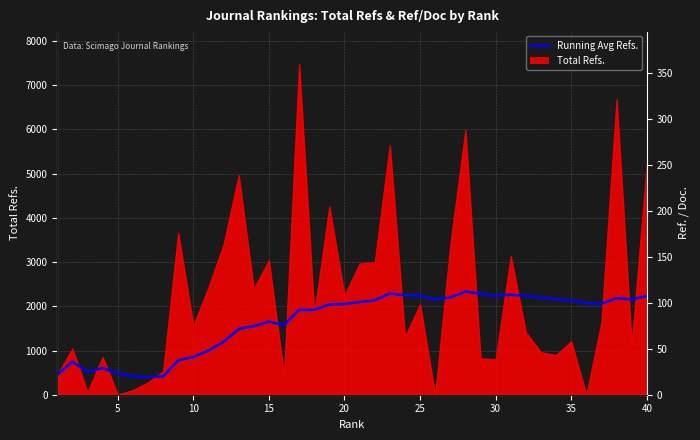

Does the chart display data point markers on the line(s)?

No